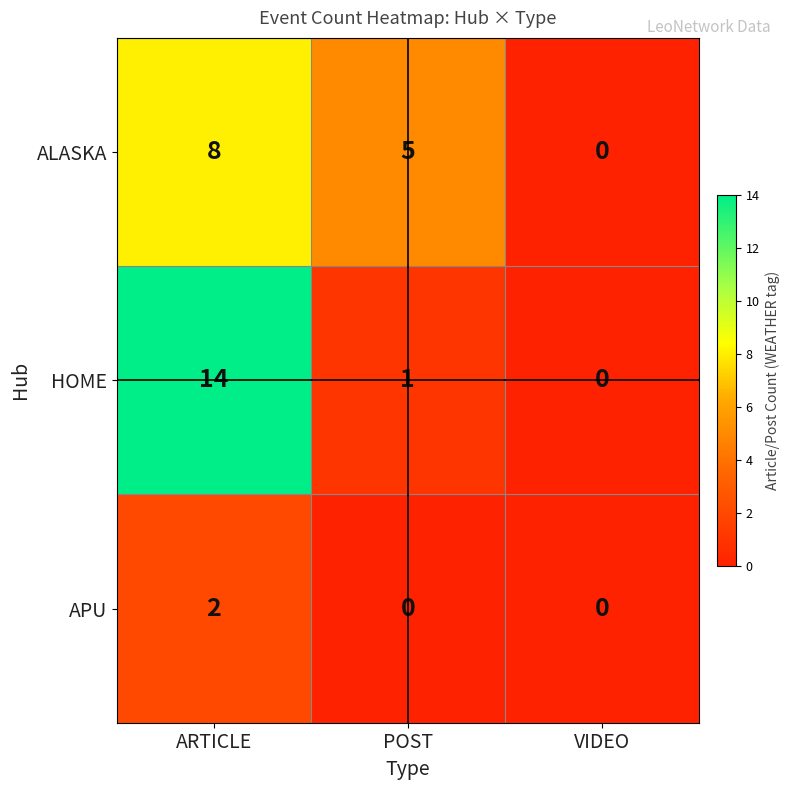

How many categories are shown in the chart?

3